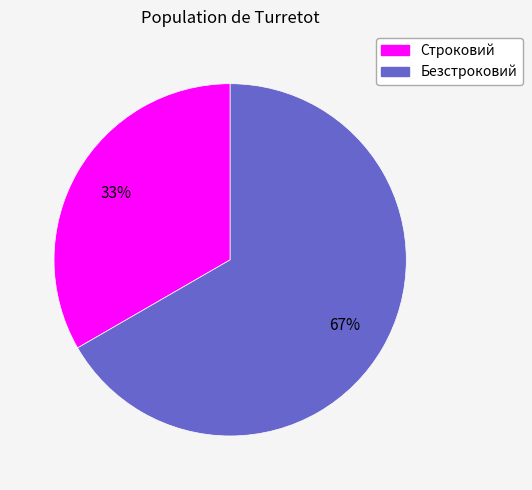

Rank the categories by value from lowest to highest.

Строковий, Безстроковий